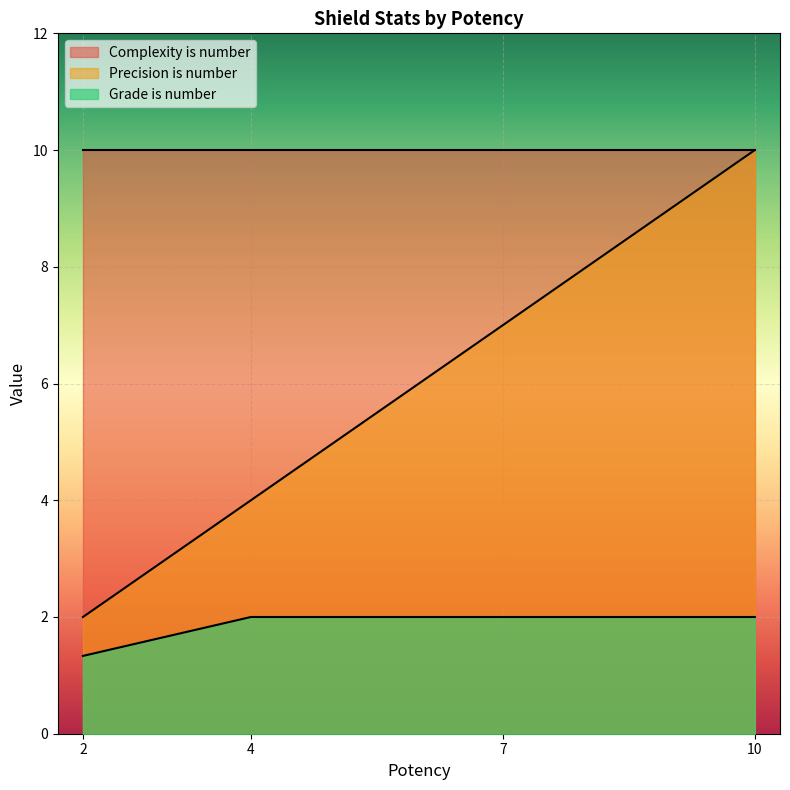

Which series changed the most between 4 and 10?

Precision is number